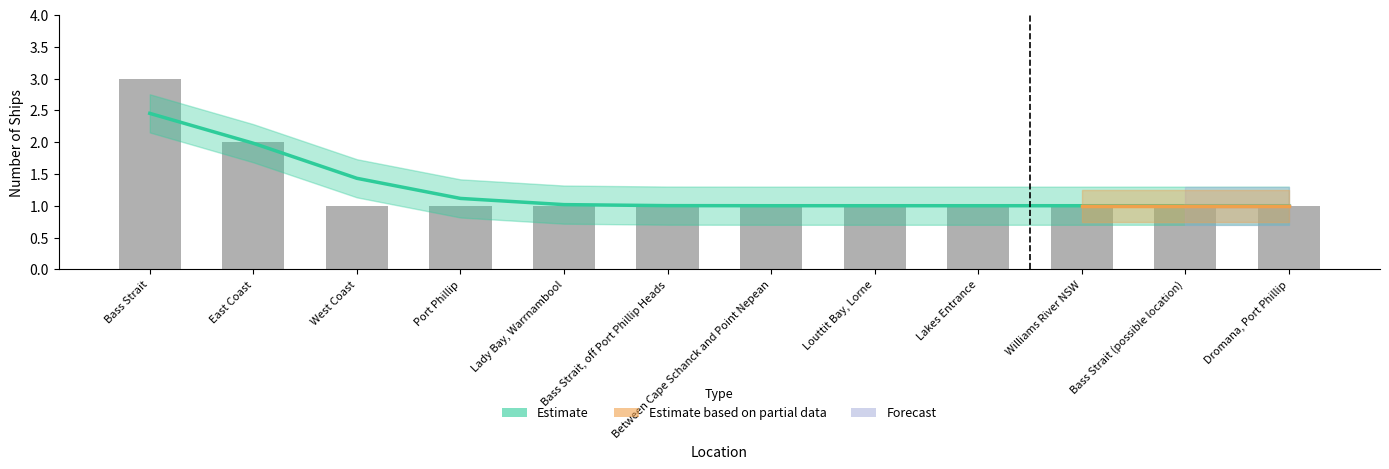

The chart shows a value of 1 at Bass Strait, off Port Phillip Heads. True or false?

True